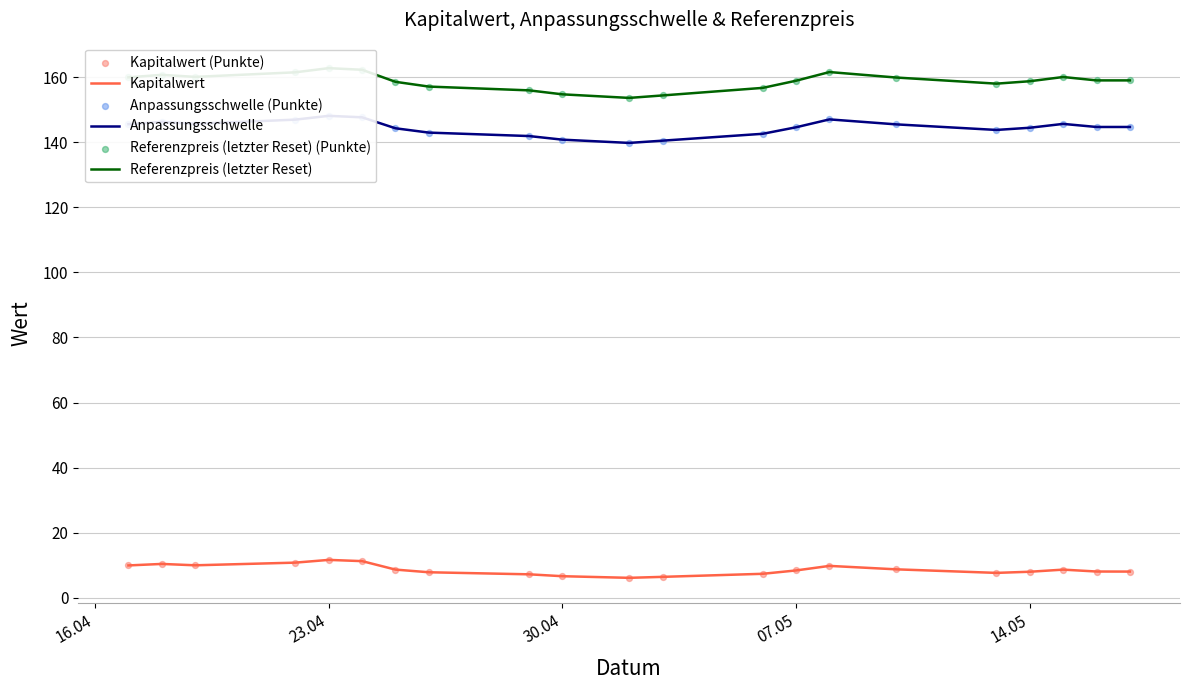

What is the maximum value for Kapitalwert?

11.7